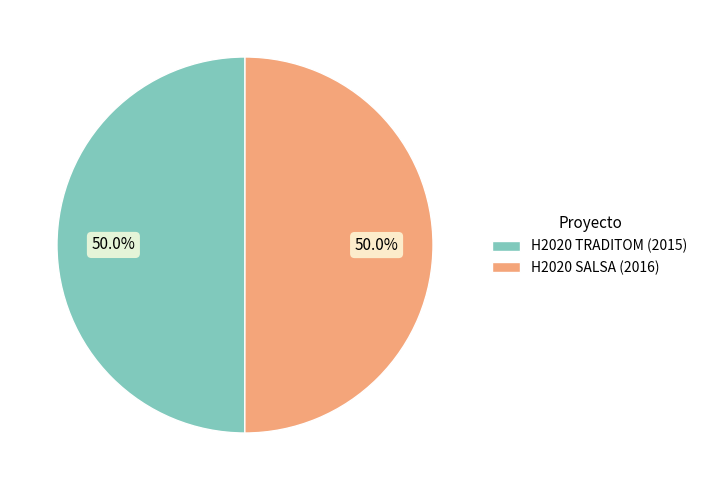

What is the ratio of the value at H2020 TRADITOM (2015) to the value at H2020 SALSA (2016)?

1.0